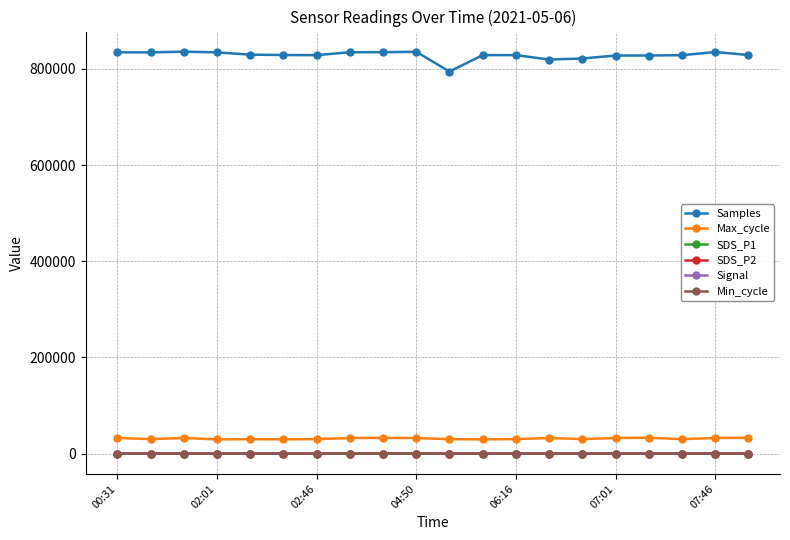

True or false: SDS_P2 has more than 0 points higher than both neighbors.

True